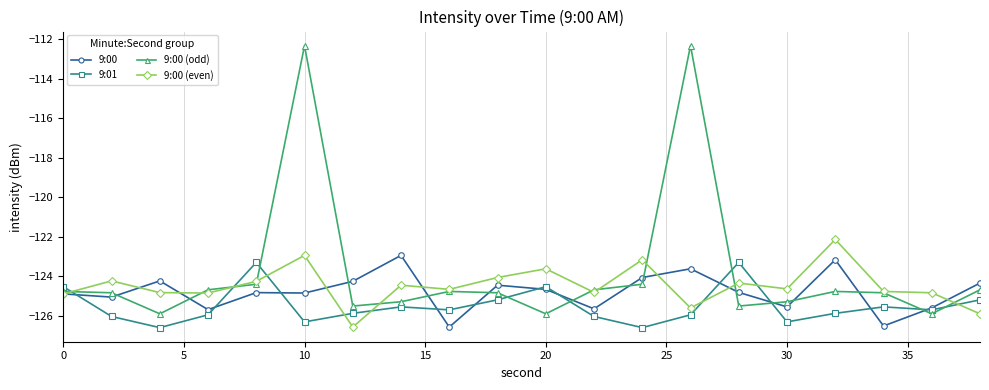

What is the value of the 9:00 (even) point at the 12th from the left?

-124.8